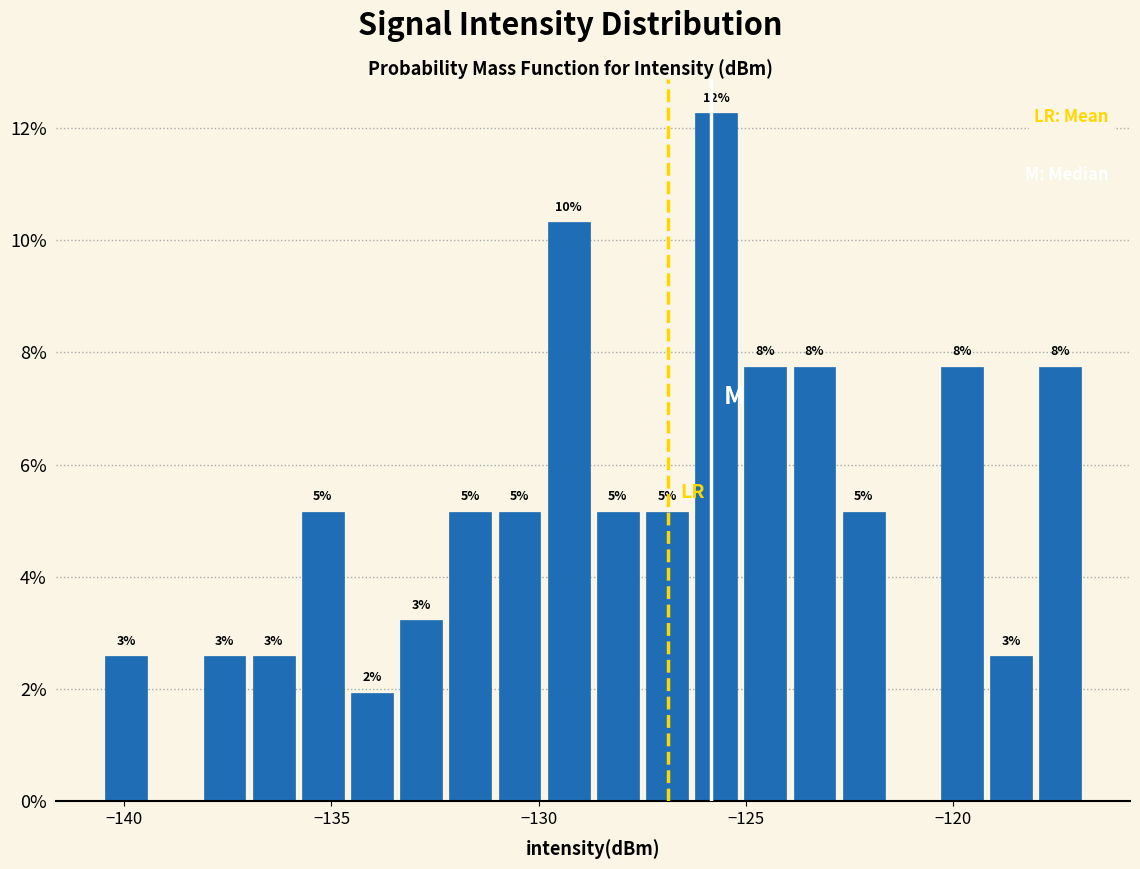

Read against the x-axis, roughly where is the centre of the tallest bar?

-125.5